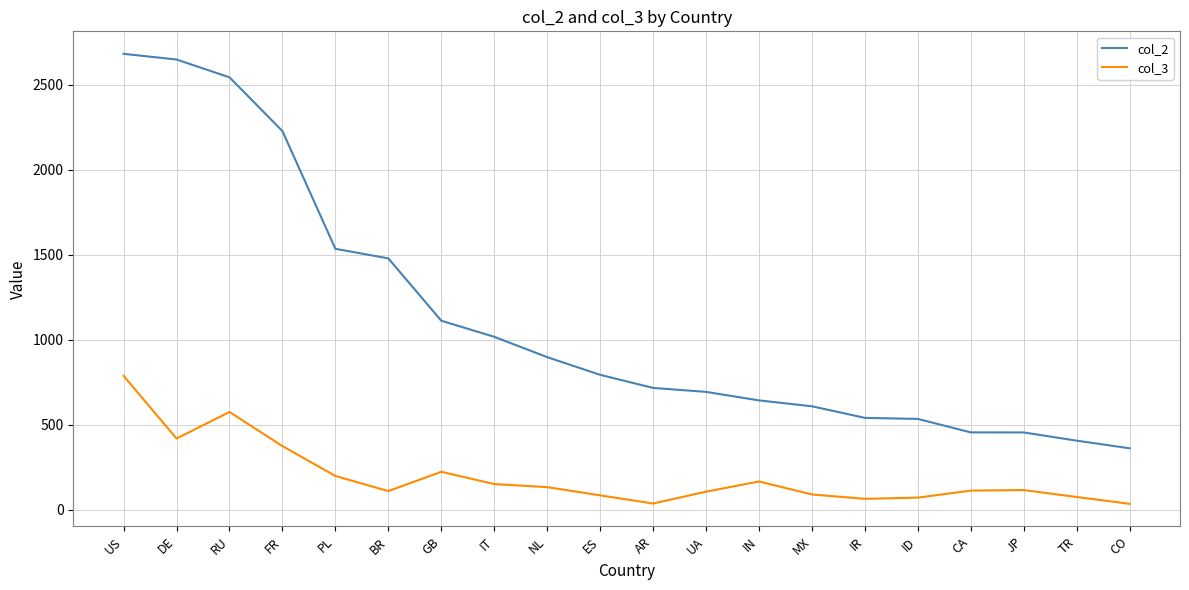

What is the difference between the maximum and minimum values in the col_2 series?

2321.8